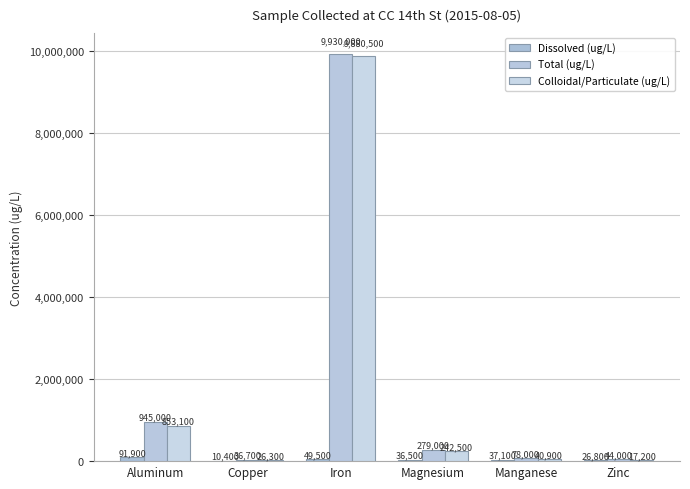

What is the maximum value for Total (ug/L)?

9930000